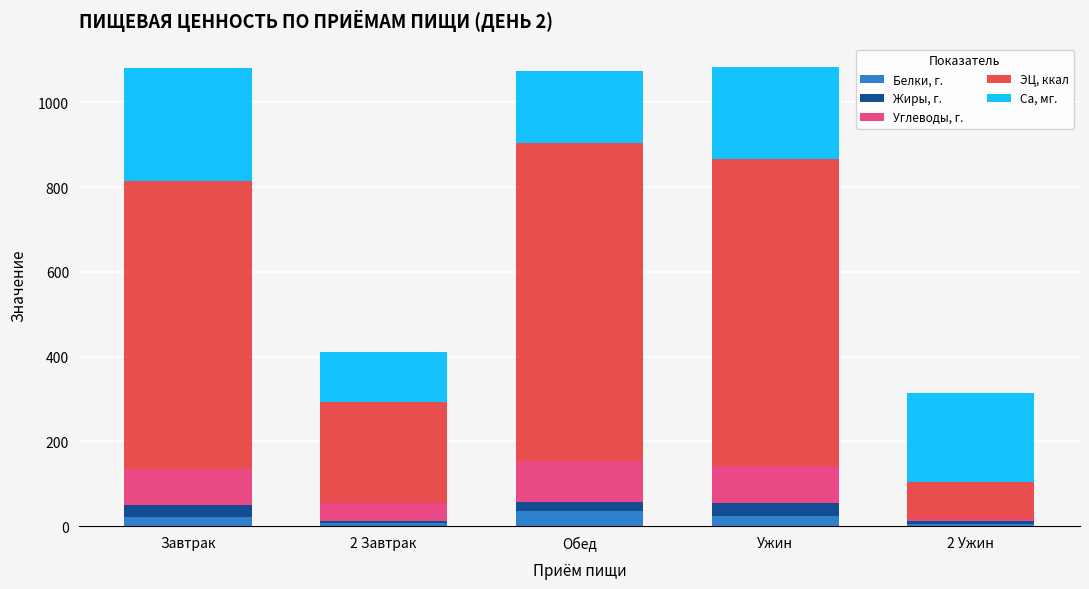

How many series are shown in this chart?

5